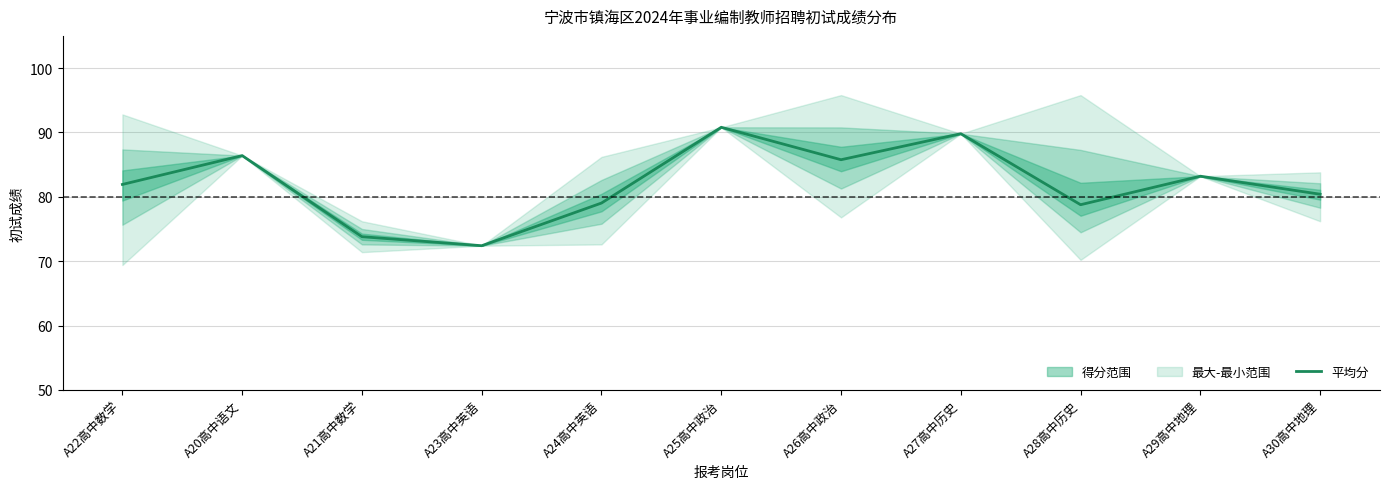

Reading left to right, extract all data points from this chart.

81.9	86.4	73.8	72.4	79.0	90.8	85.8	89.8	78.8	83.2	80.4